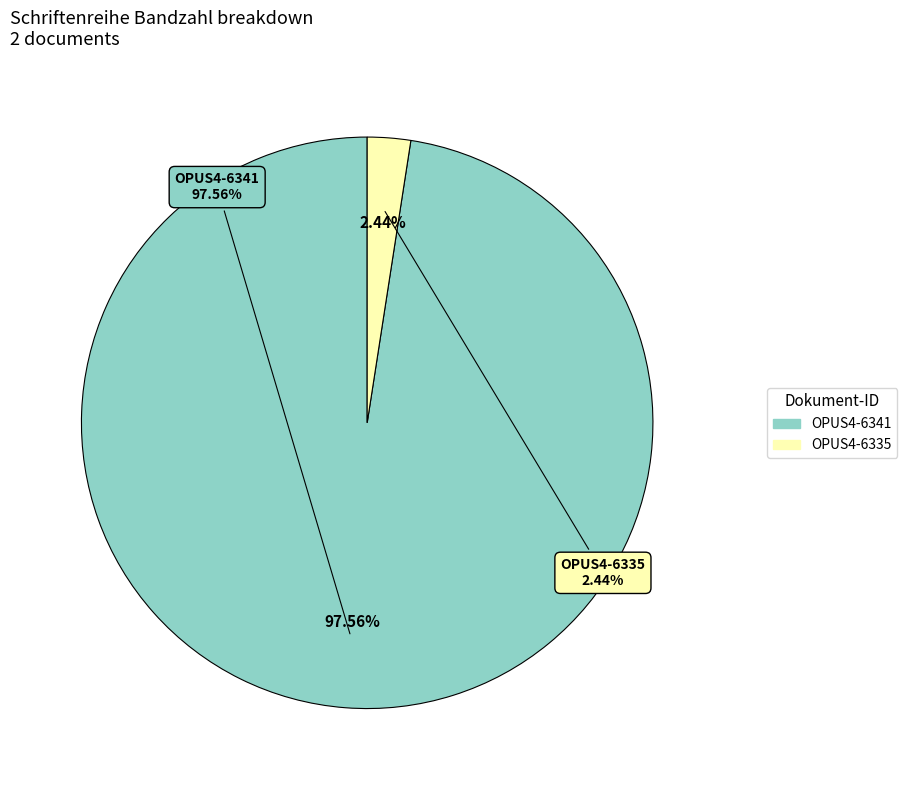

What percentage is the OPUS4-6335 slice, to the nearest percent?

2%